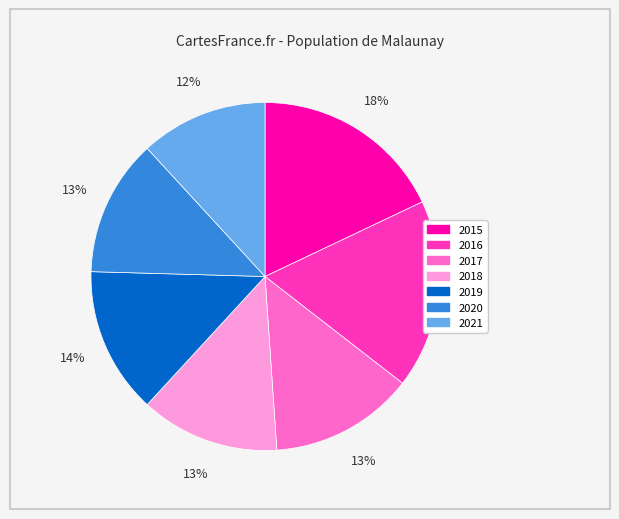

Do 2016 and 2018 together represent more than half of the pie?

No